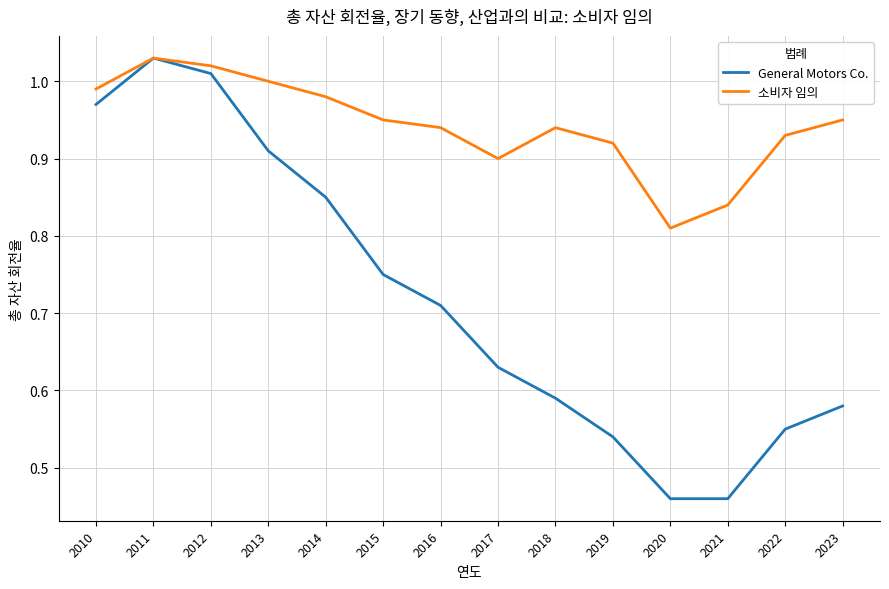

Is this an area chart (filled region under the line)?

No